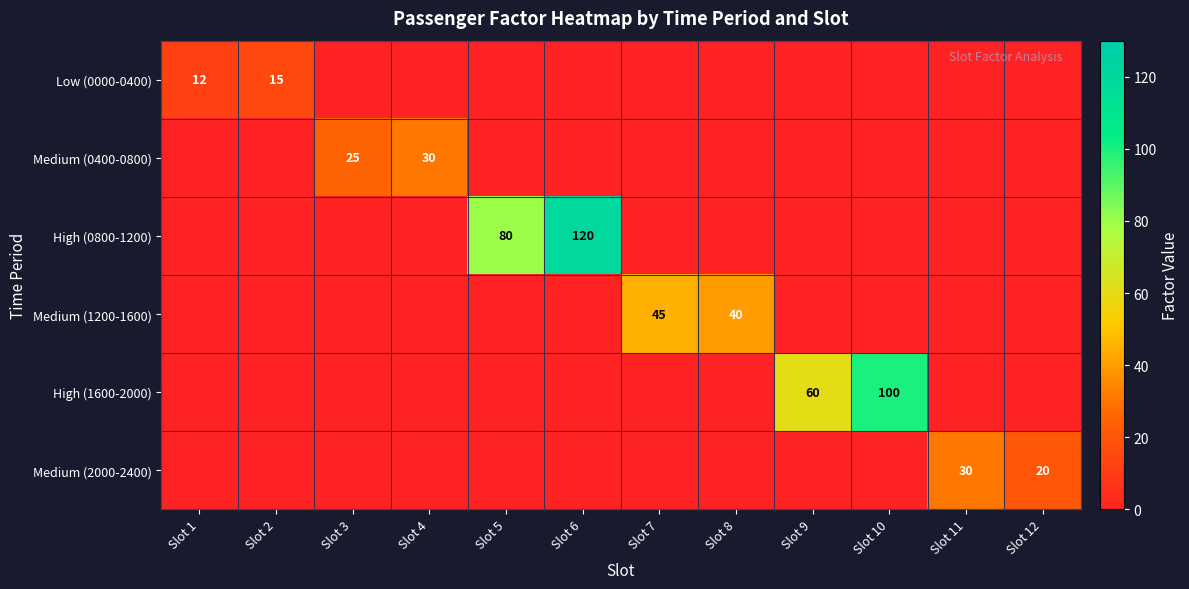

True or false: High (1600-2000) has a value of 60 at Slot 9.

True